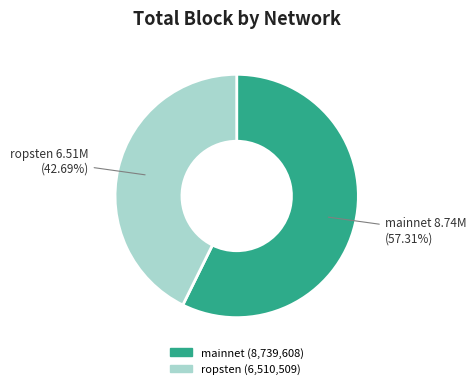

Is there a majority slice in this chart?

Yes